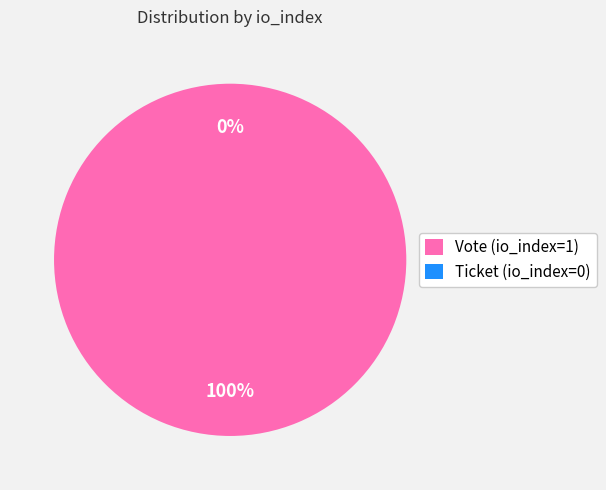

Which category has the biggest portion of the pie?

Vote (io_index=1)